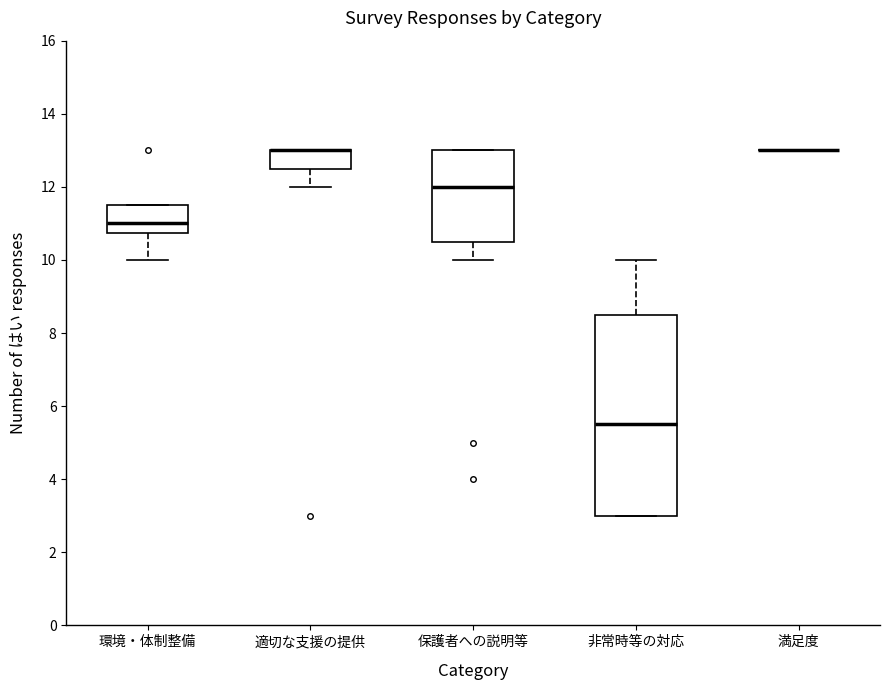

Reading left to right, read every box against the y-axis: the position of its median line, the range the box covers, and the ends of its whiskers. The values are not printed on the chart, so give them approximately, as read against the axis.

環境・体制整備: median 11.0, box 10.8 to 11.6, whiskers 10.0 to 11.6
適切な支援の提供: median 13.0 (drawn on the box's upper edge), box 12.6 to 13.0, whiskers 12.0 to 13.0
保護者への説明等: median 12.0, box 10.6 to 13.0, whiskers 10.0 to 13.0
非常時等の対応: median 5.6, box 3.0 to 8.6, whiskers 3.0 to 10.0
満足度: box collapsed to a line at 13.0, whiskers 13.0 to 13.0